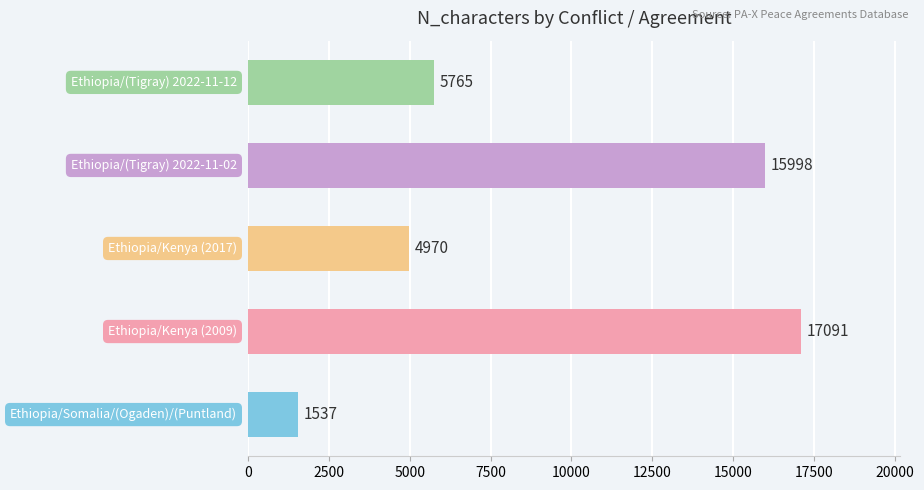

What is the average value?

9072